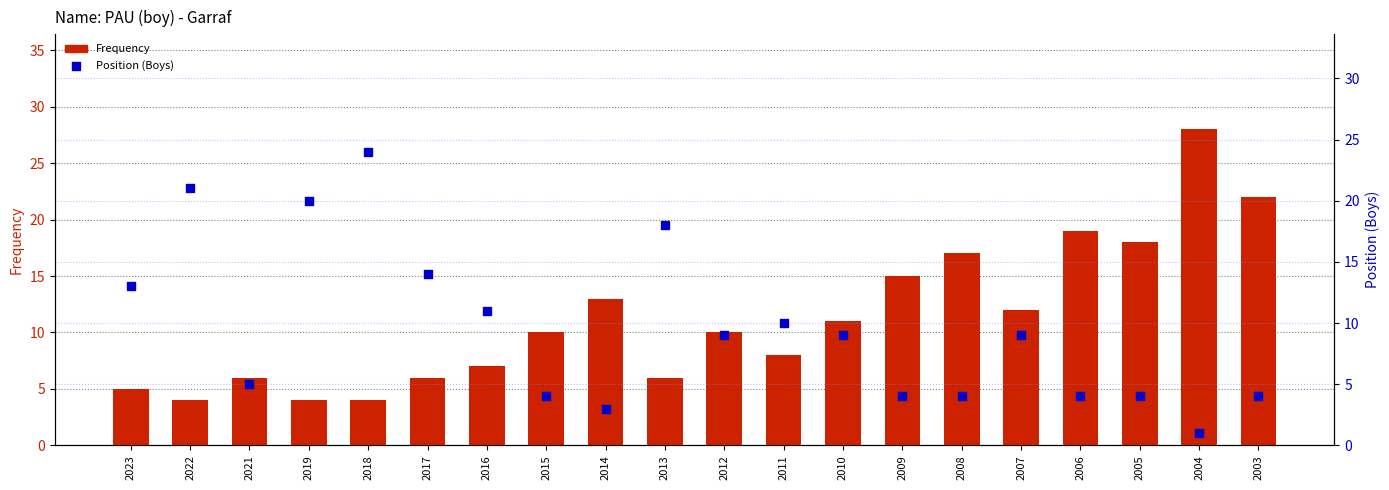

Which series contains the lowest Y value?

Position (Boys)